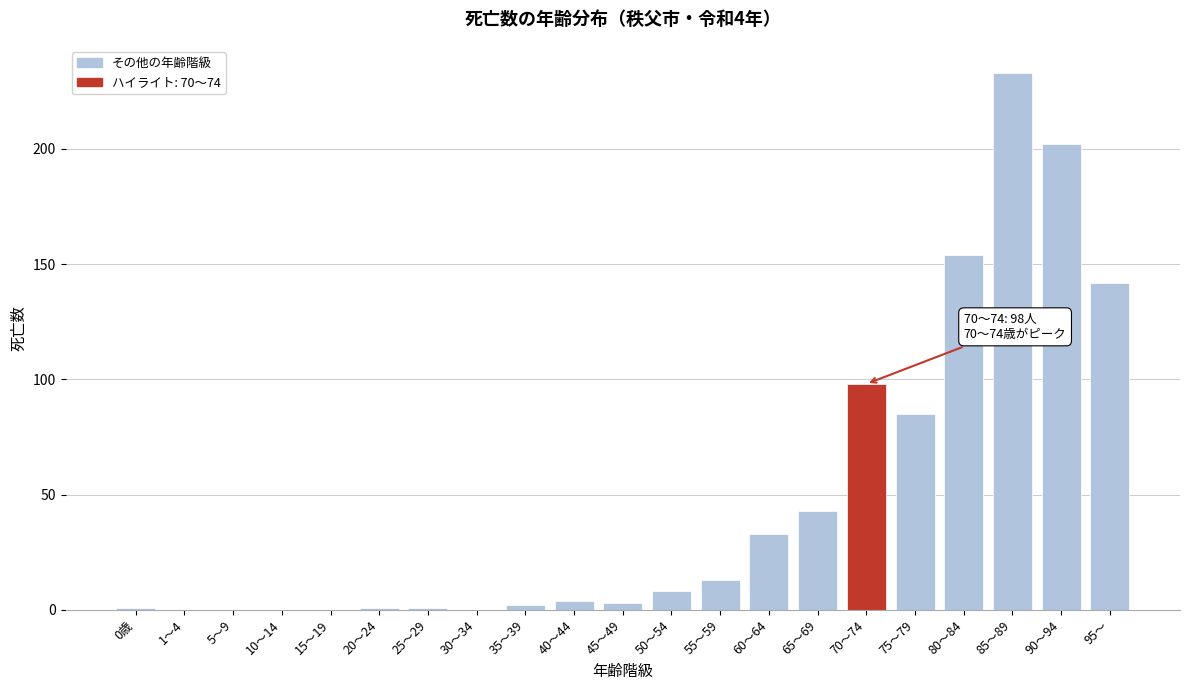

Reading left to right, what are all the values shown in this chart?

0歳=1	1～4=0	5～9=0	10～14=0	15～19=0	20～24=1	25～29=1	30～34=0	35～39=2	40～44=4	45～49=3	50～54=8	55～59=13	60～64=33	65～69=43	70～74=98	75～79=85	80～84=154	85～89=233	90～94=202	95～=142